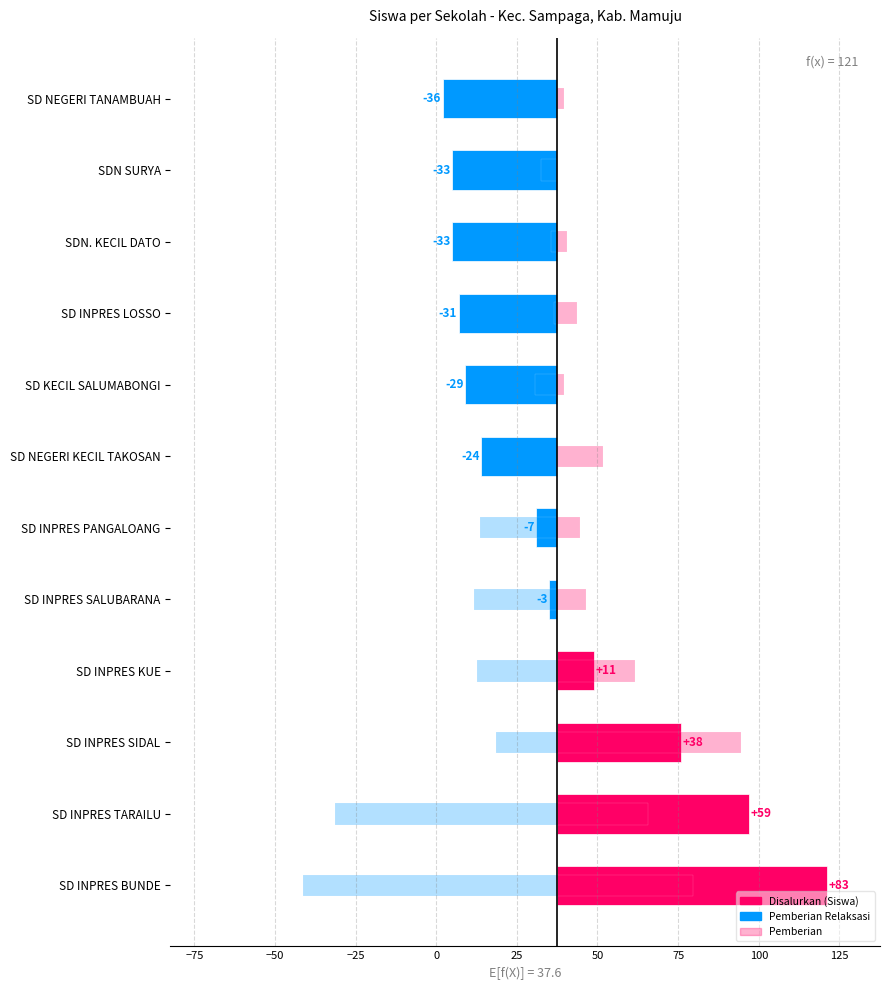

How many bars are there in total?

36